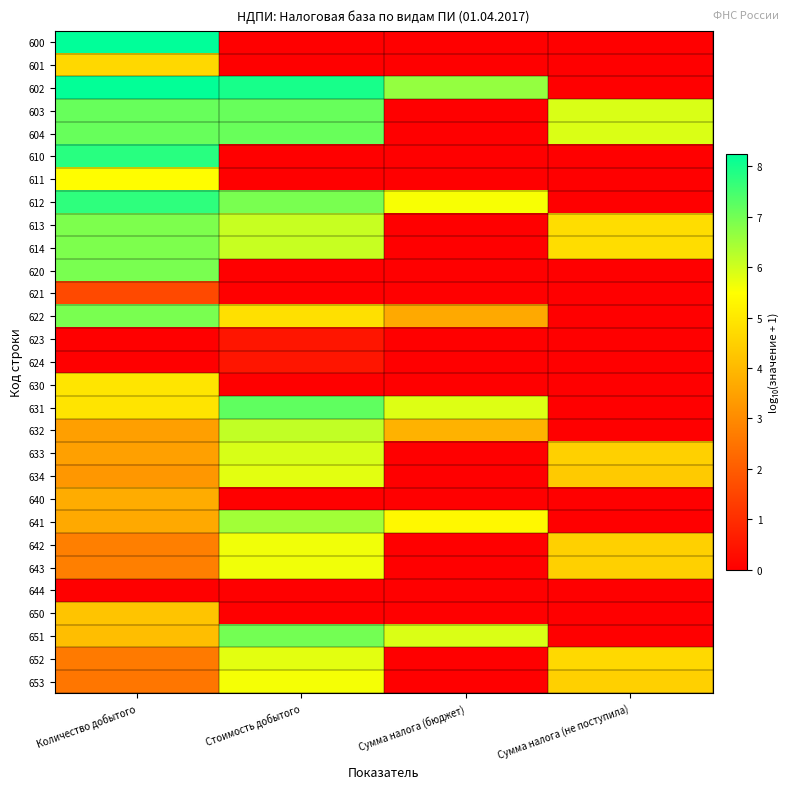

What is the total value across all series at Сумма налога (не поступила)?

48.4